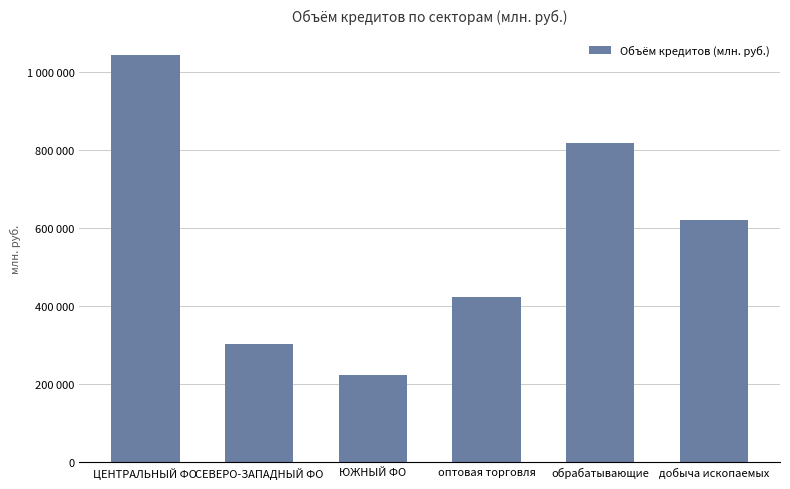

Reading left to right, list all the values displayed in this chart.

1041409	302201	223287	422357	816682	619857